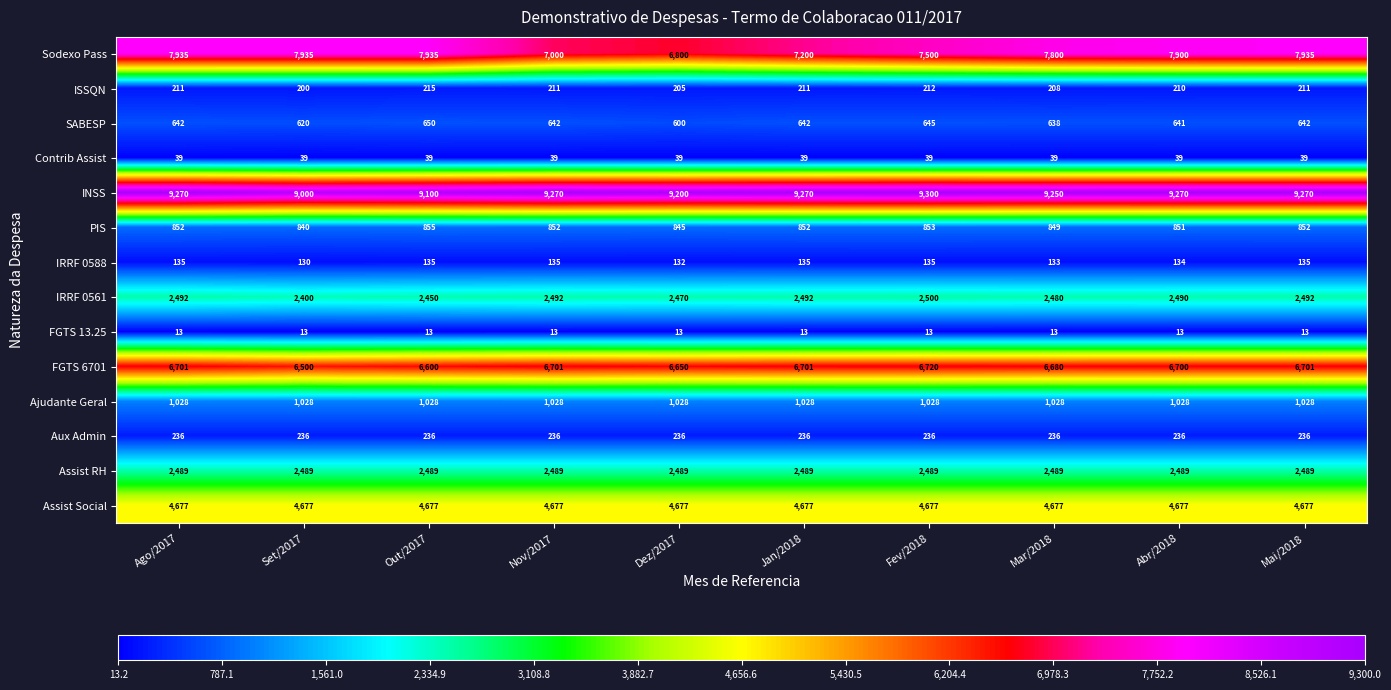

Which series has the largest total across all categories?

INSS